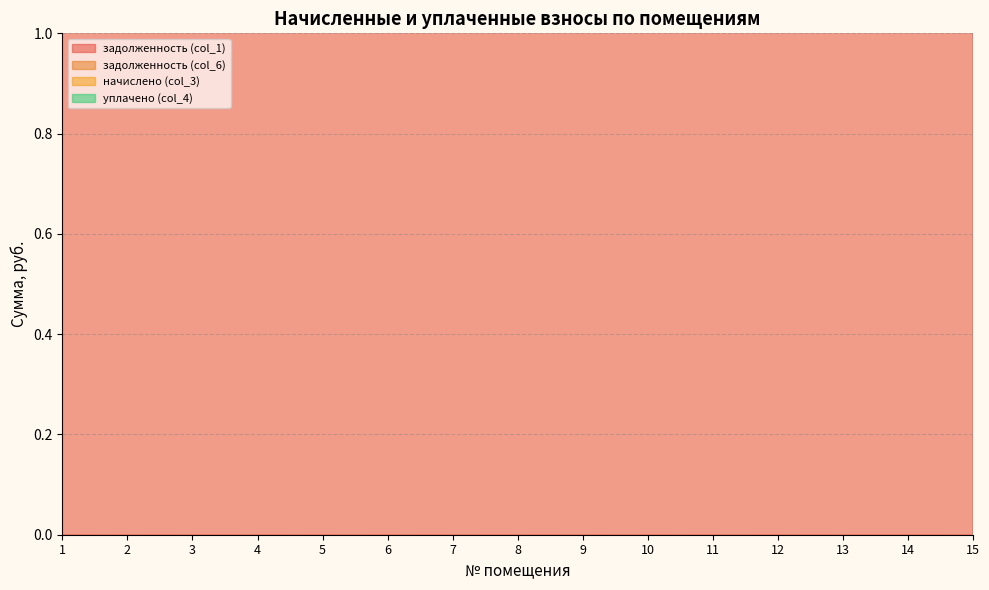

Where is задолженность (col_1) nearest to the value 41532?

7